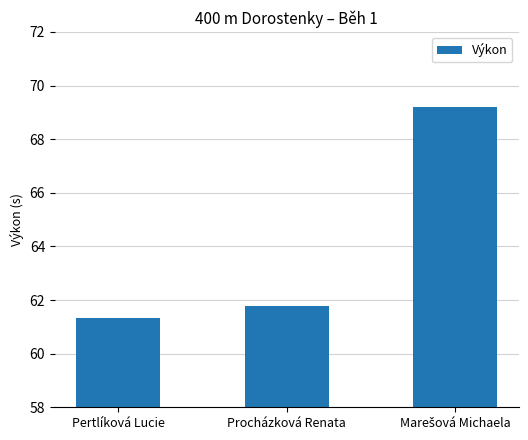

At which category does the chart reach its minimum across all series?

Pertlíková Lucie